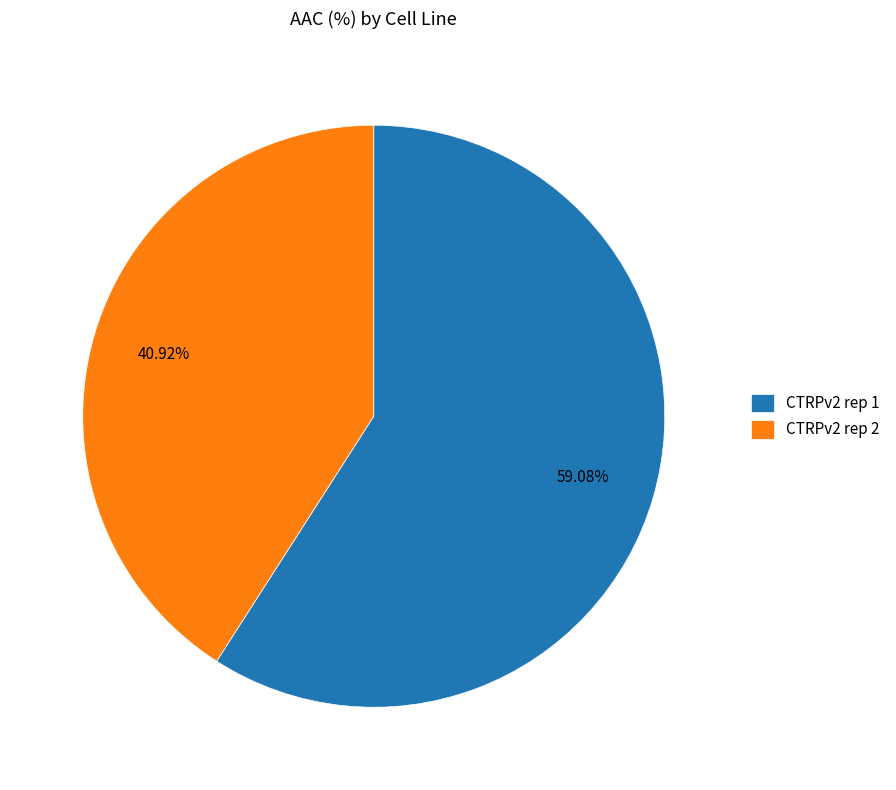

What percentage is the CTRPv2 rep 2 slice, to the nearest percent?

41%